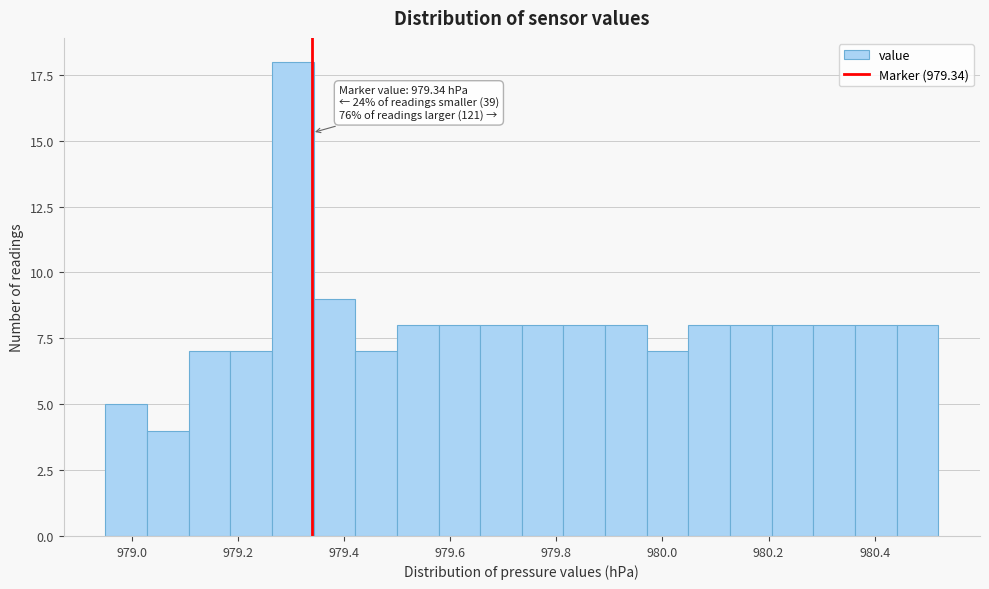

Around what value on the x-axis is the tallest bar? Give the approximate position of its centre, as read against the axis.

979.30